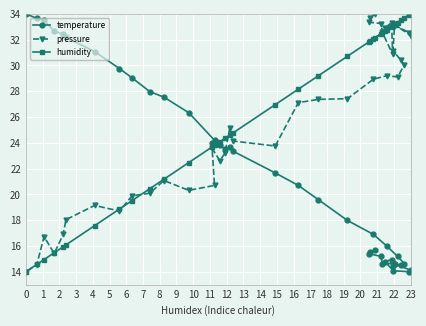

How many distinct data groups are displayed?

3